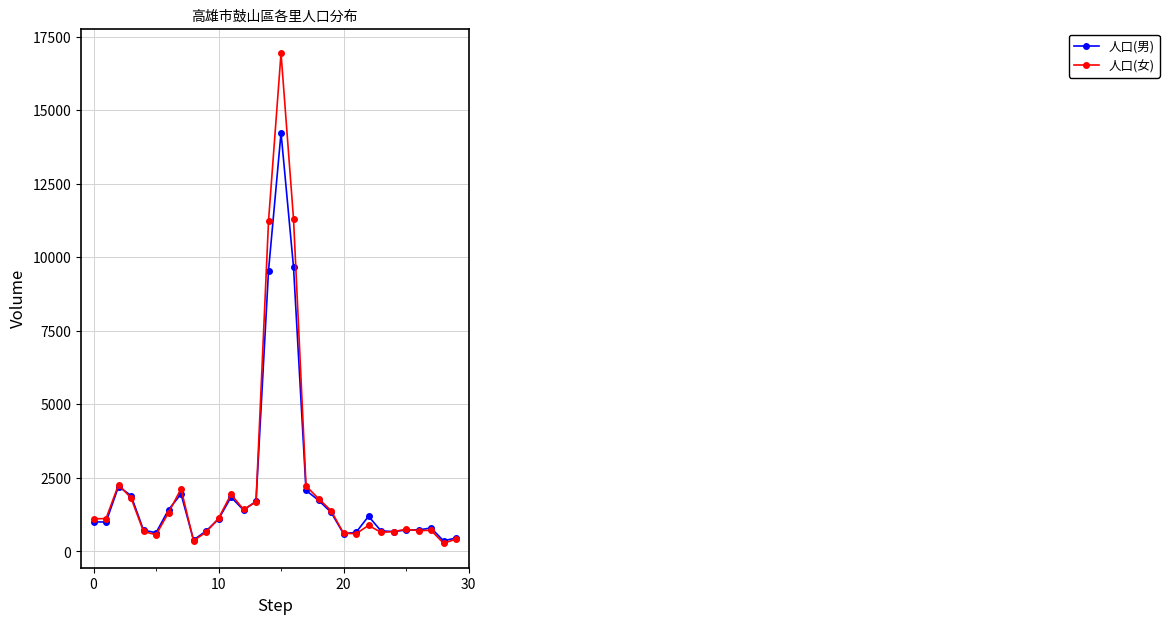

True or false: 人口(女) has more than 1 points higher than both neighbors.

True